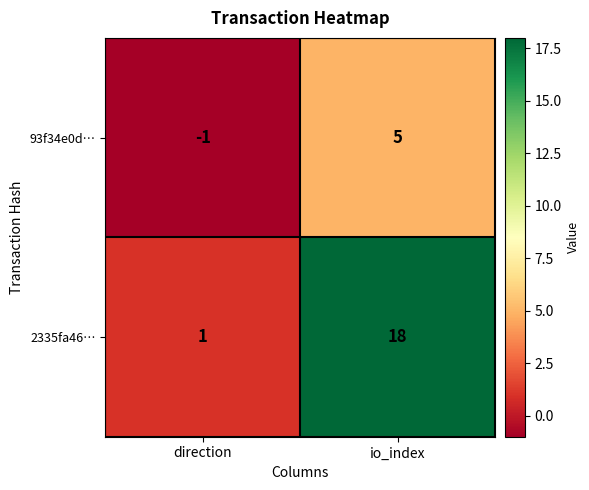

Reading right to left, extract all data points from this chart.

93f34e0d…: io_index=5	direction=-1
2335fa46…: io_index=18	direction=1